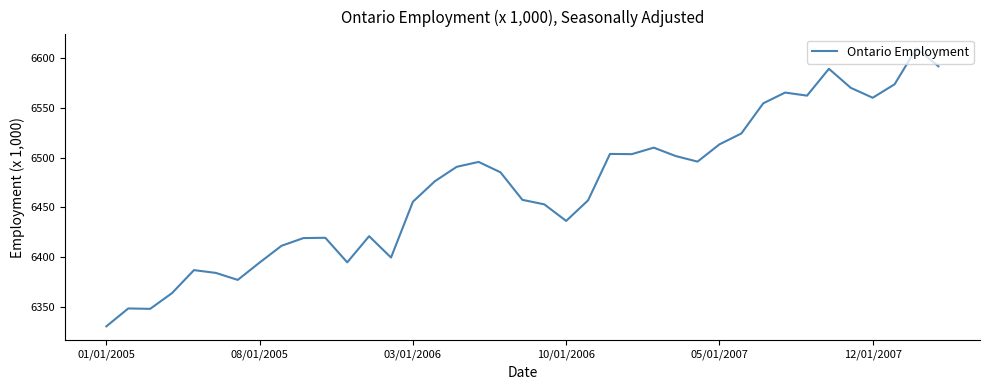

What is the minimum value shown in the chart?

6330.9